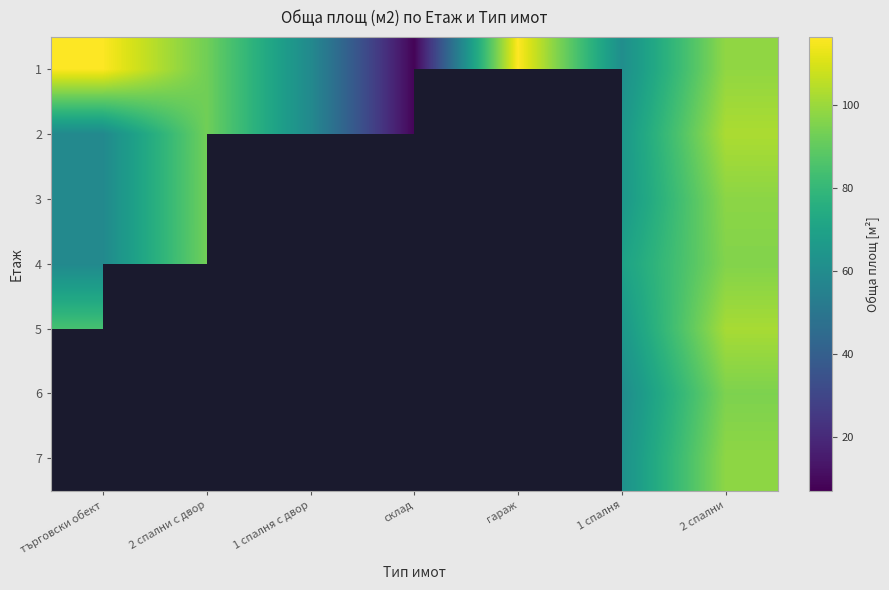

At which category does the chart reach its peak across all series?

гараж